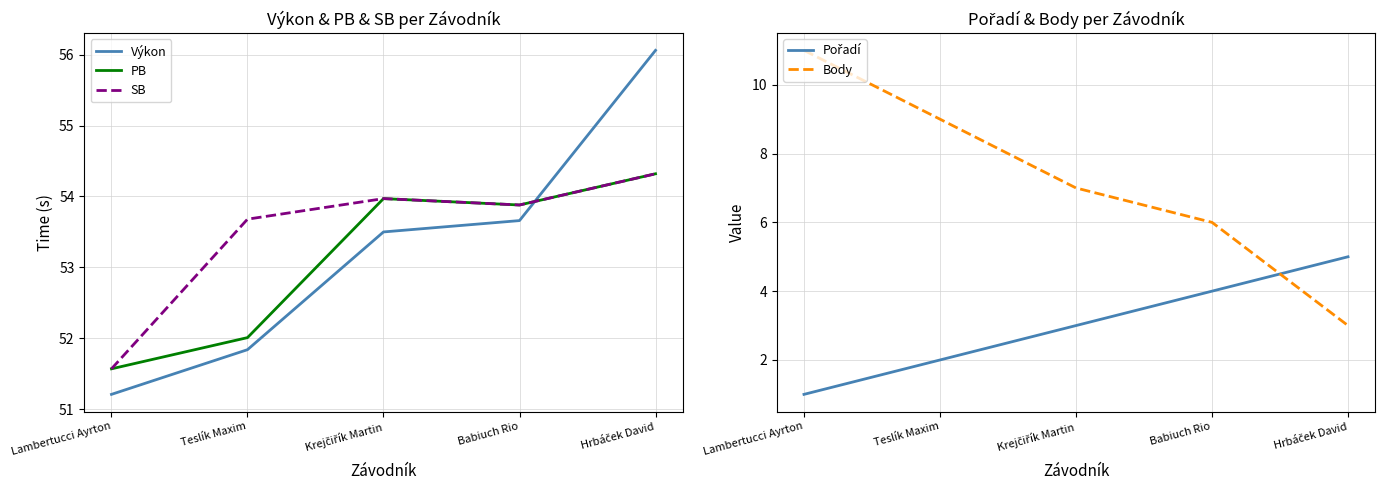

What is the label of the 4th point from the left?

Babiuch Rio